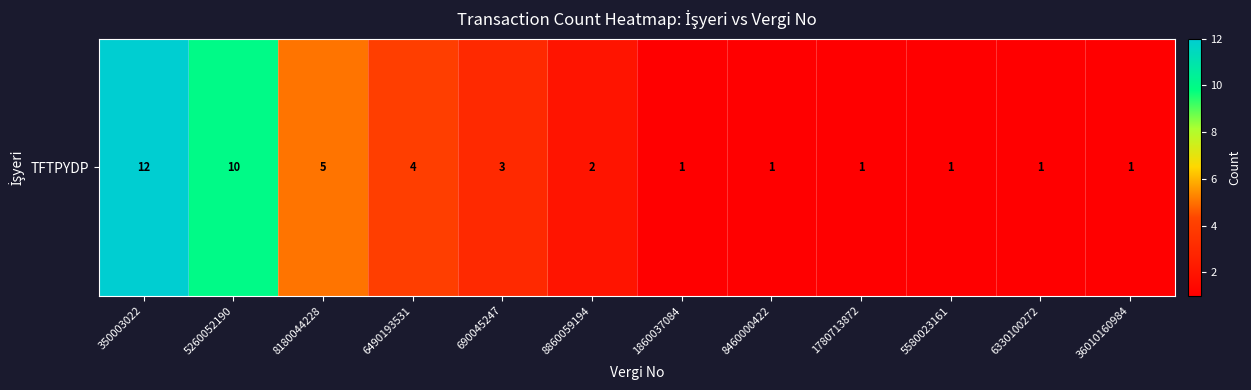

Reading left to right, list all the values displayed in this chart.

350003022=12	5260052190=10	8180044228=5	6490193531=4	690045247=3	8860059194=2	1860037084=1	8460000422=1	1780713872=1	5580023161=1	6330100272=1	36010160984=1